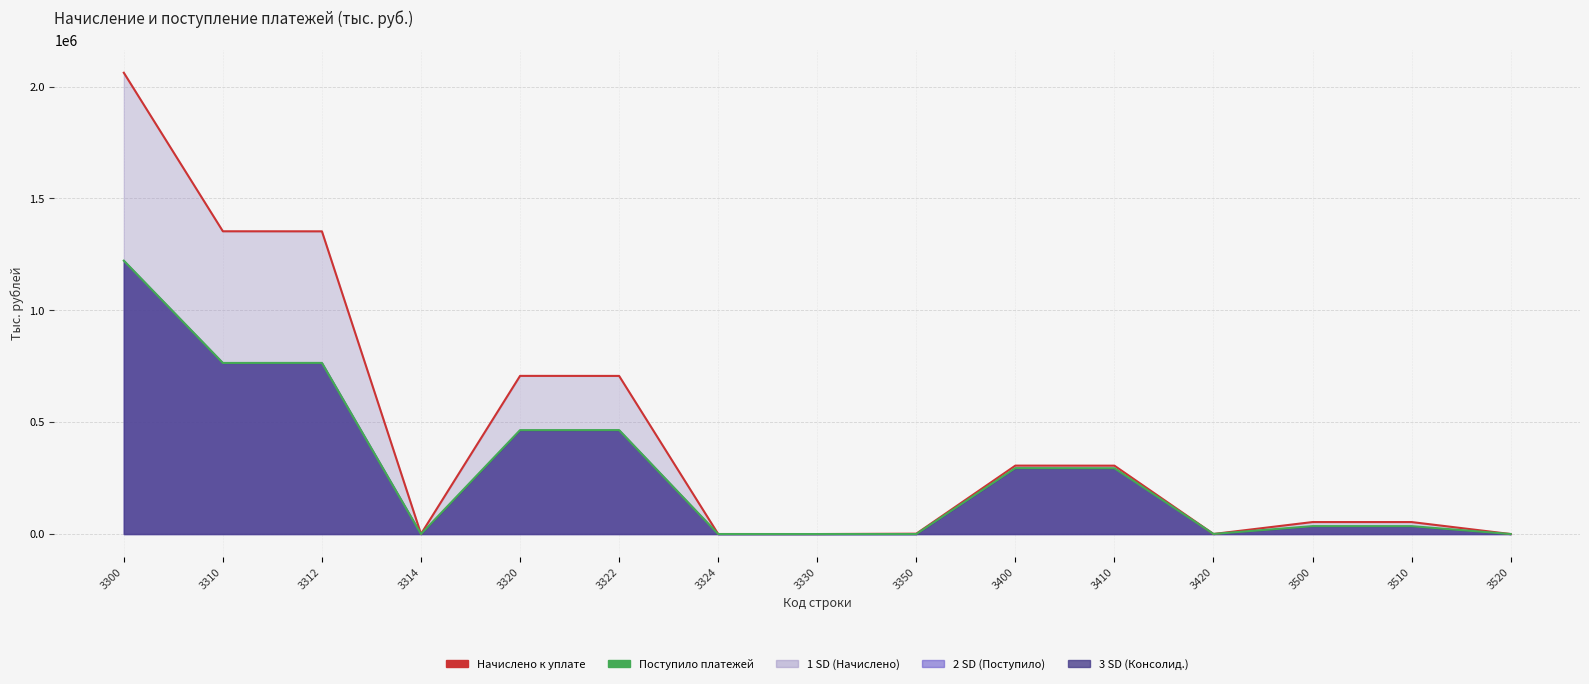

Reading right to left, list all the values displayed in this chart.

Начислено (линия): 3520=9	3510=53573	3500=53582	3420=231	3410=305618	3400=305849	3350=1633	3330=16	3324=174	3322=706764	3320=706938	3314=242	3312=1353012	3310=1353254	3300=2061841
Поступило (линия): 3520=131	3510=35295	3500=35426	3420=491	3410=294247	3400=294738	3350=0	3330=14	3324=0	3322=464643	3320=464471	3314=0	3312=764933	3310=764722	3300=1221945